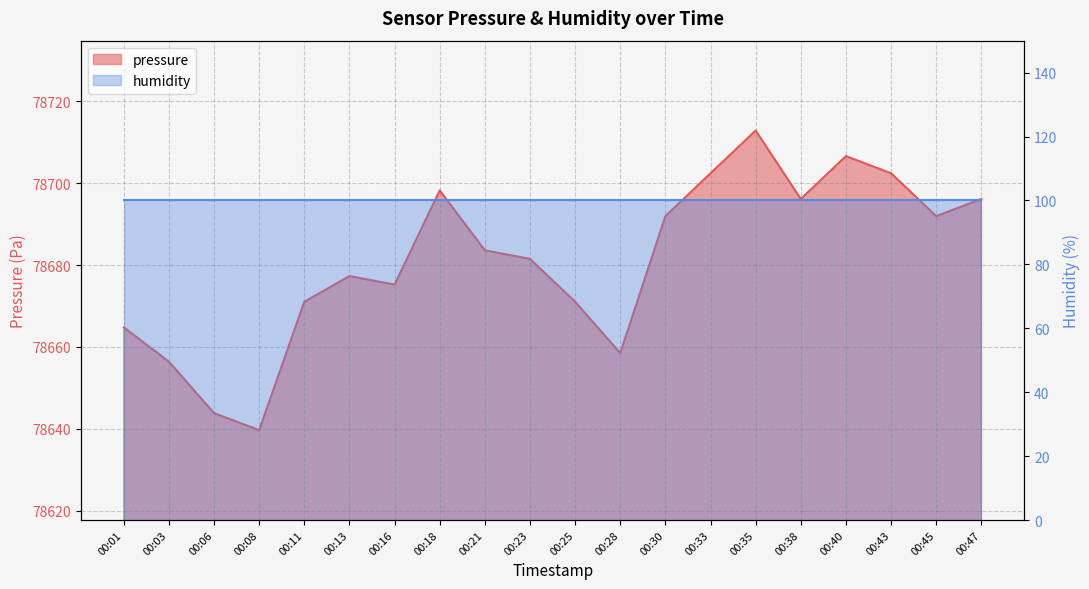

What is the difference between the maximum and minimum values?

73.1